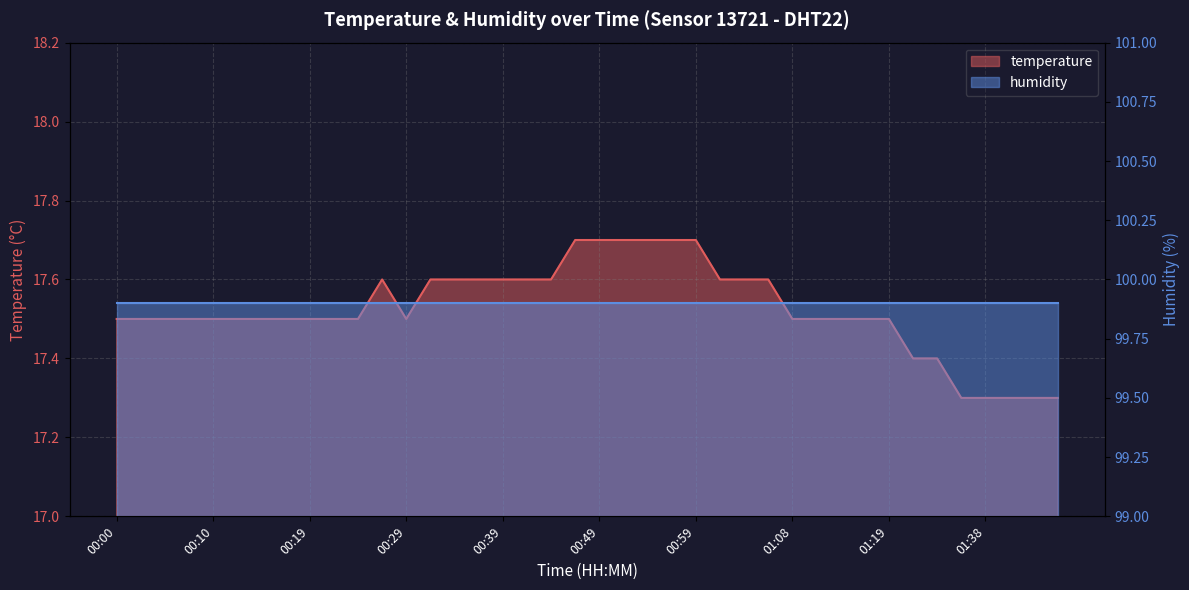

Reading left to right, list all the values displayed in this chart.

00:00=17.5	00:02=17.5	00:05=17.5	00:07=17.5	00:10=17.5	00:12=17.5	00:15=17.5	00:17=17.5	00:19=17.5	00:22=17.5	00:24=17.5	00:27=17.6	00:29=17.5	00:32=17.6	00:34=17.6	00:36=17.6	00:39=17.6	00:41=17.6	00:44=17.6	00:46=17.7	00:49=17.7	00:51=17.7	00:54=17.7	00:56=17.7	00:59=17.7	01:01=17.6	01:03=17.6	01:06=17.6	01:08=17.5	01:11=17.5	01:14=17.5	01:17=17.5	01:19=17.5	01:22=17.4	01:24=17.4	01:35=17.3	01:38=17.3	01:40=17.3	01:43=17.3	01:45=17.3